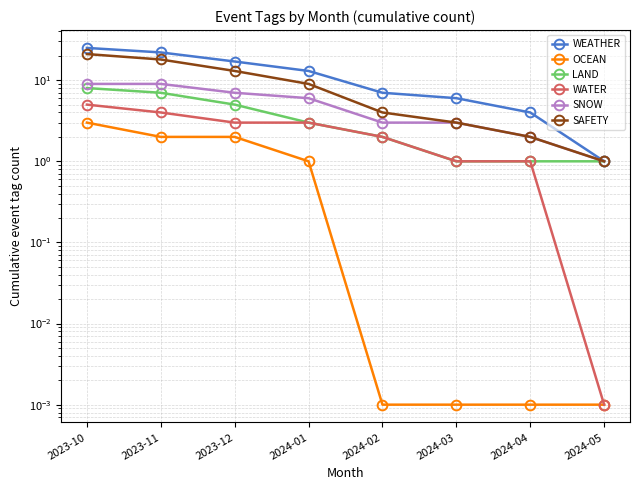

What is the difference between the maximum and minimum values in the SNOW series?

8.0